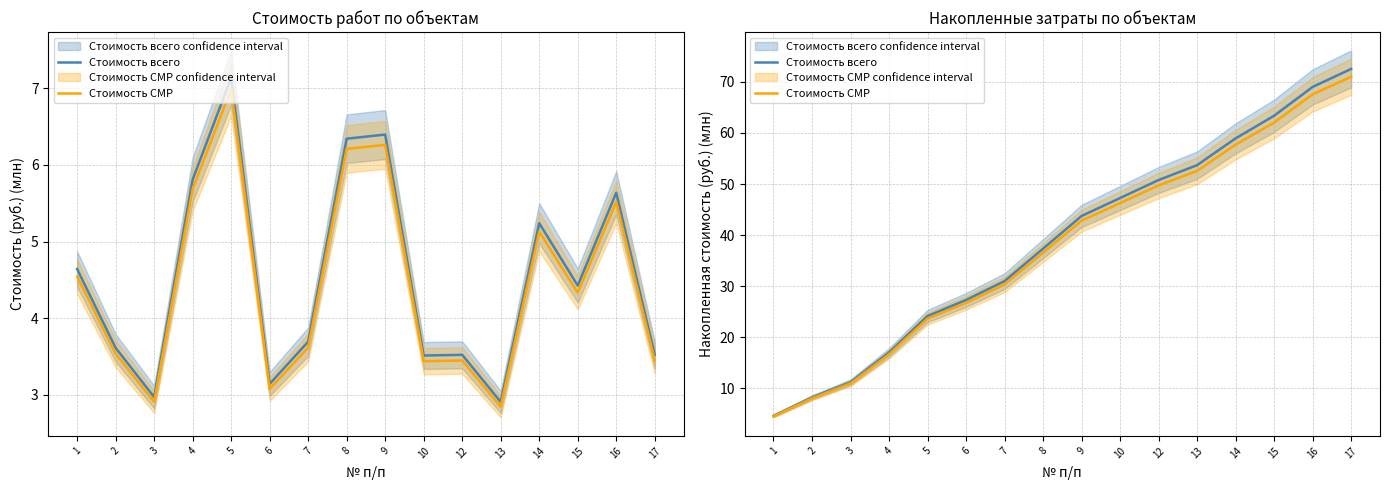

True or false: Стоимость всего and Стоимость СМР cross at least once.

False